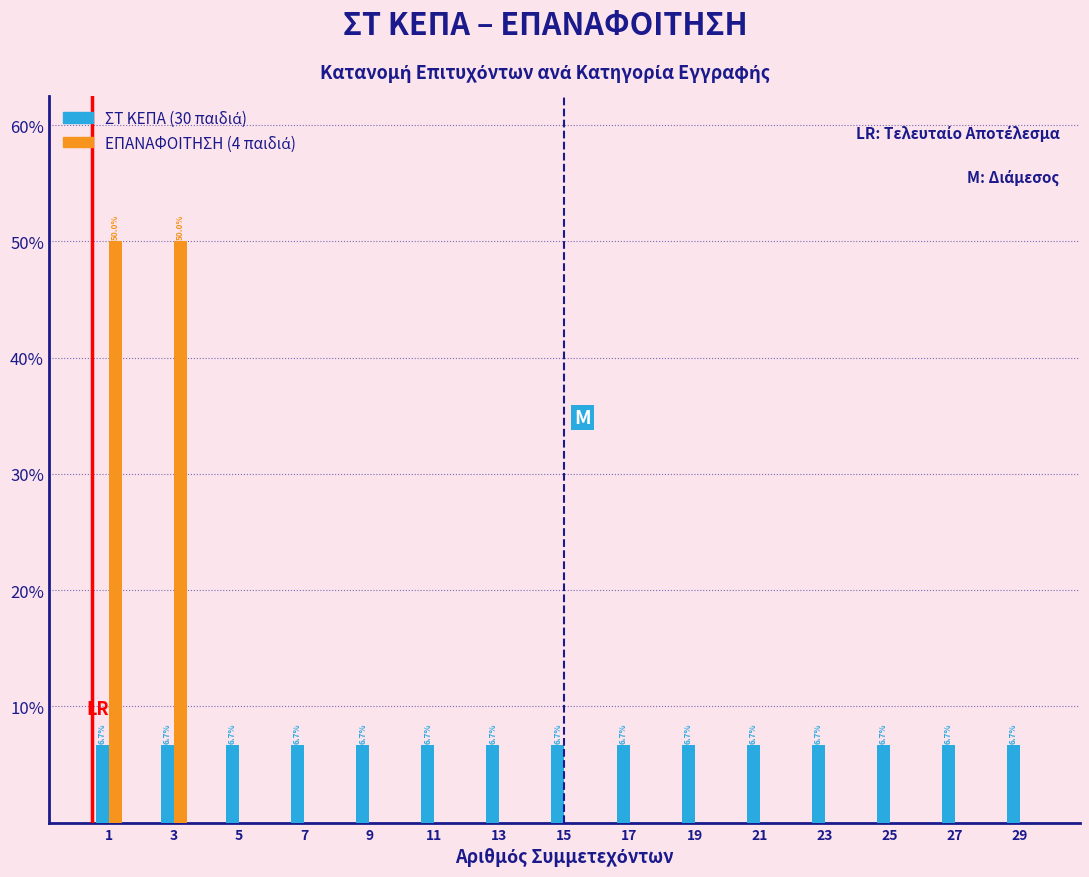

Reading left to right, what are all the values shown in this chart?

ΣΤ ΚΕΠΑ: 1=6.7	3=6.7	5=6.7	7=6.7	9=6.7	11=6.7	13=6.7	15=6.7	17=6.7	19=6.7	21=6.7	23=6.7	25=6.7	27=6.7	29=6.7
ΕΠΑΝΑΦΟΙΤΗΣΗ: 1=50.0	3=50.0	5=0.0	7=0.0	9=0.0	11=0.0	13=0.0	15=0.0	17=0.0	19=0.0	21=0.0	23=0.0	25=0.0	27=0.0	29=0.0